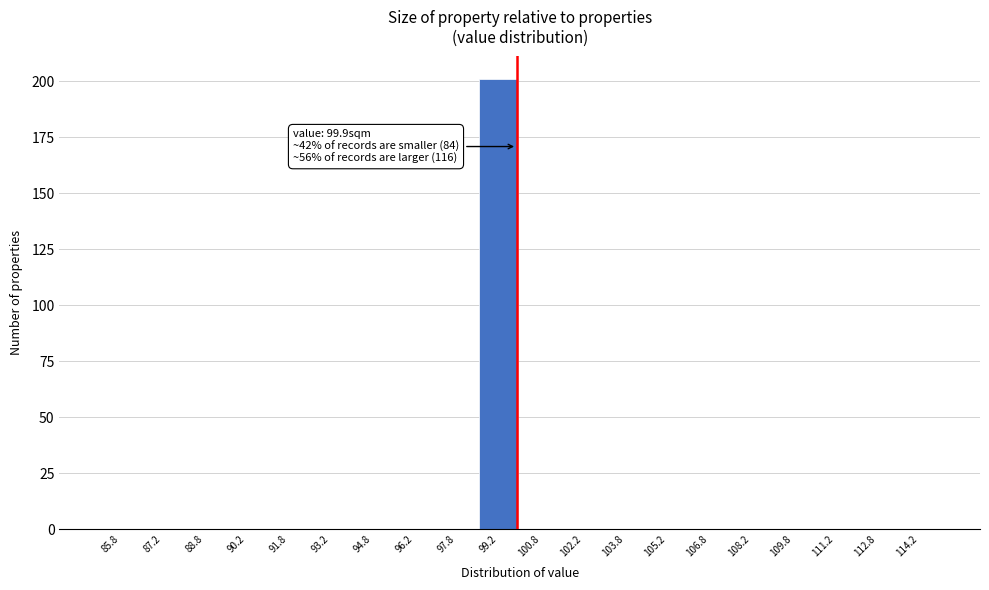

Over which range of the x-axis is the bar tallest?

98.5 to 100.0